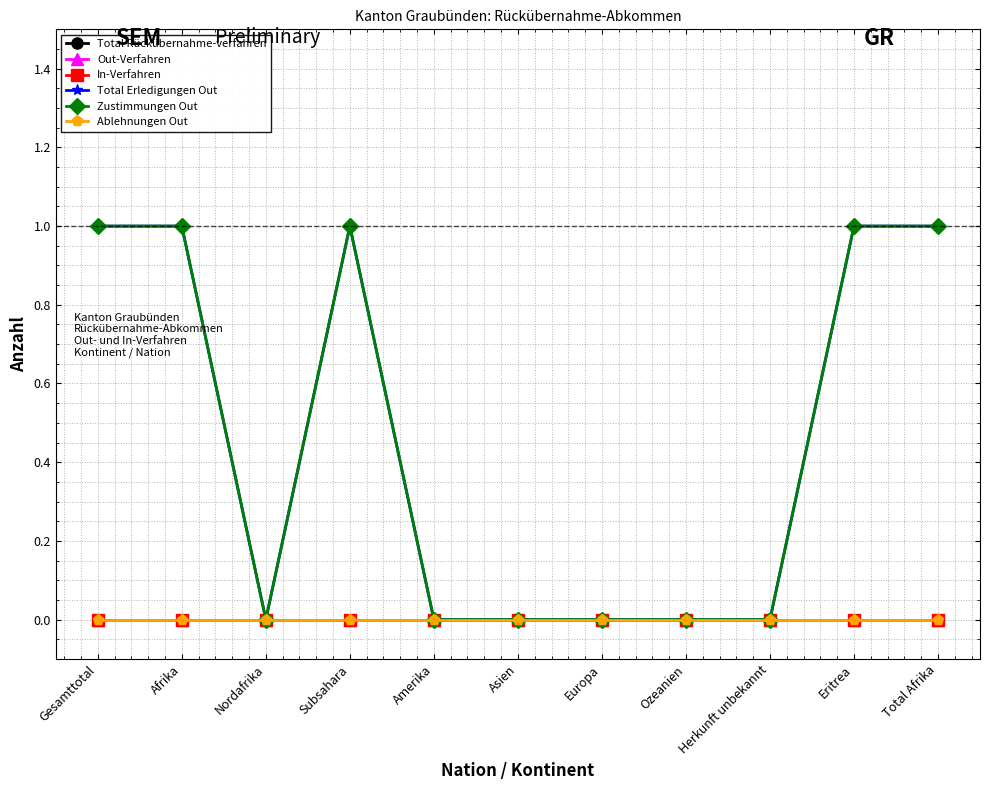

How many lines are shown in the chart?

6